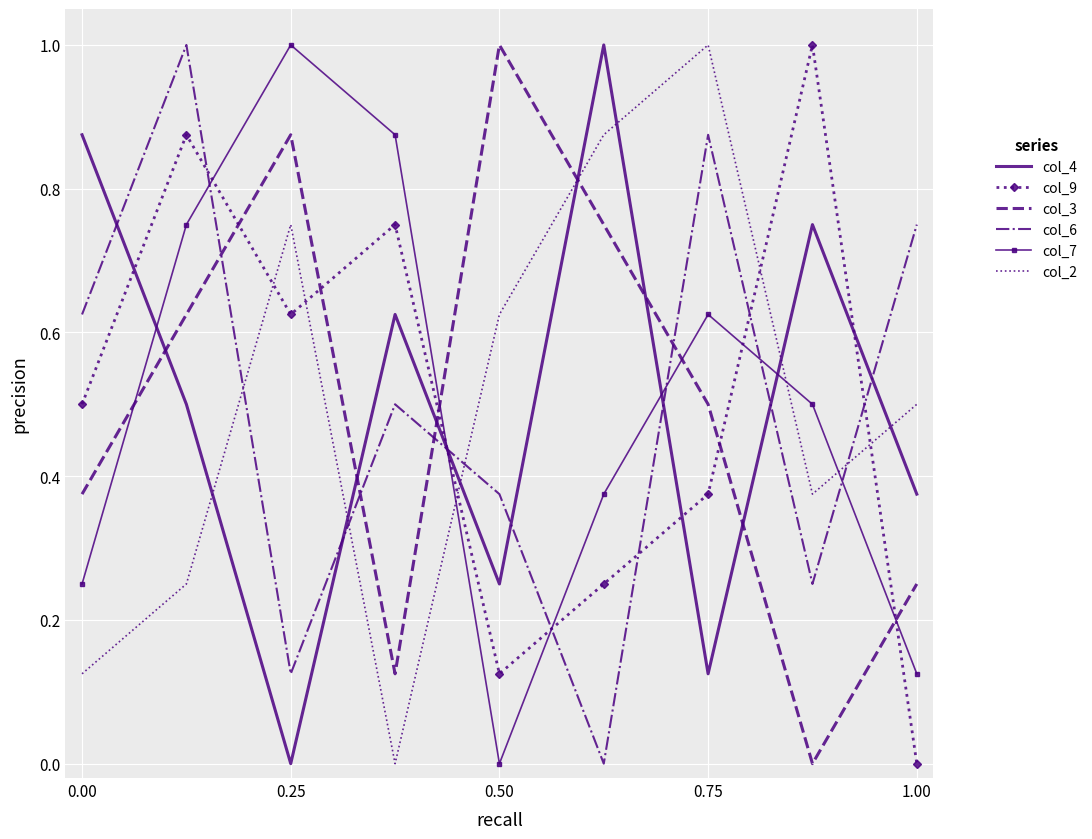

After their last crossing, which series has the higher values: col_6 or col_3?

col_6